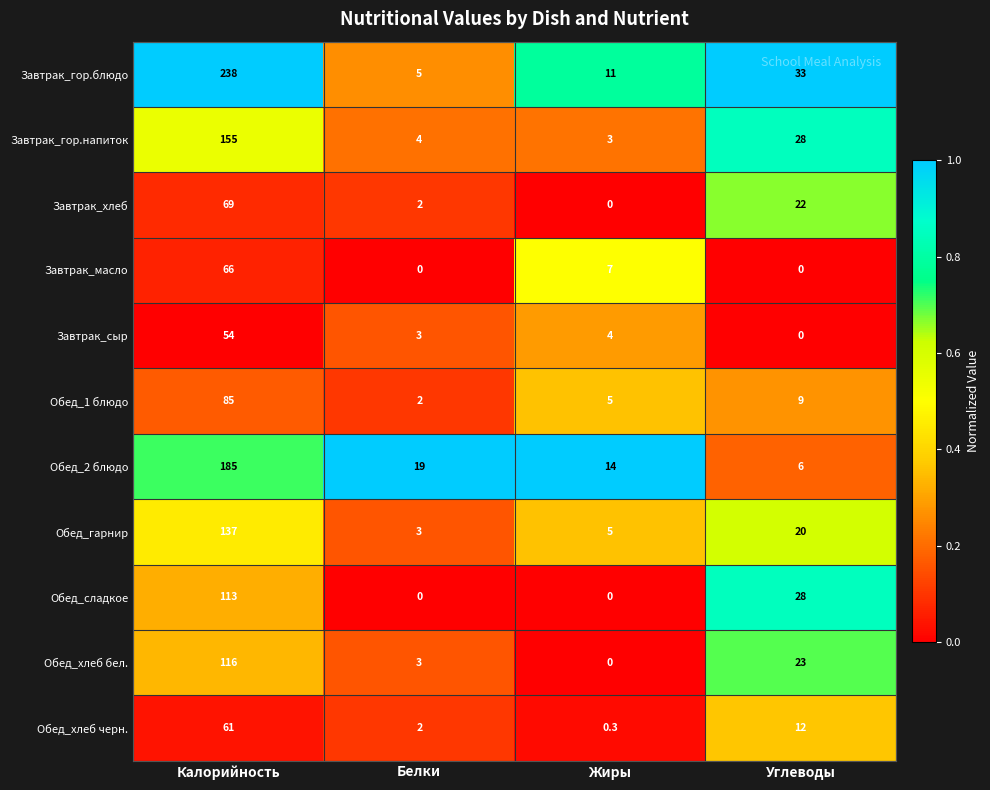

Is the value of Завтрак_гор.блюдо at Жиры greater than the value of Завтрак_хлеб at Калорийность?

No